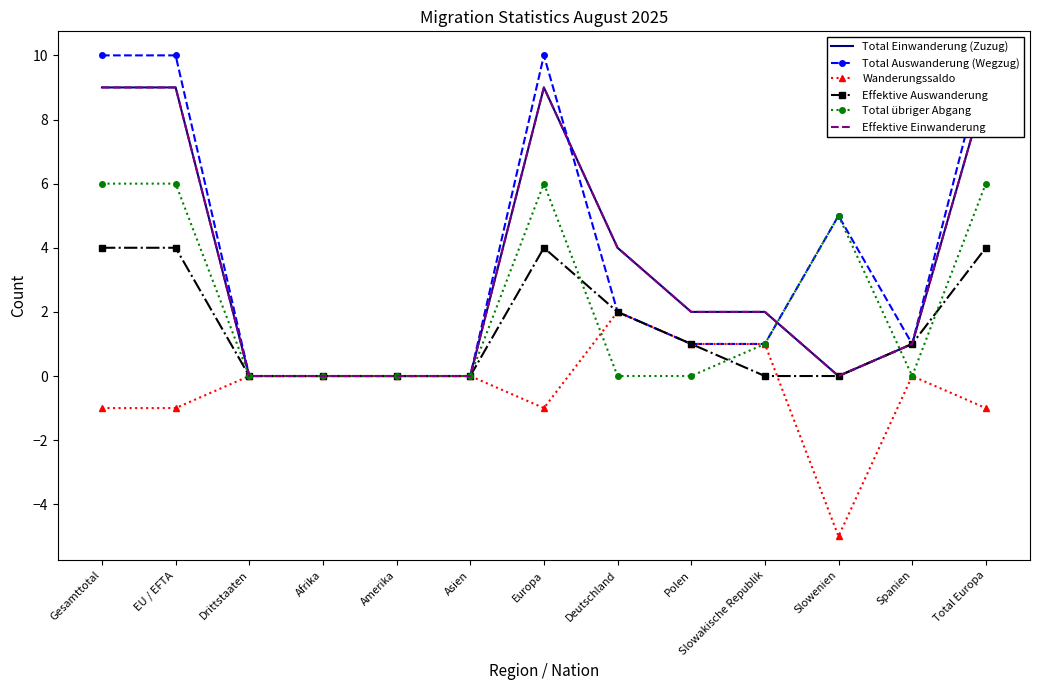

True or false: Effektive Einwanderung has more than 2 interior local peaks.

False